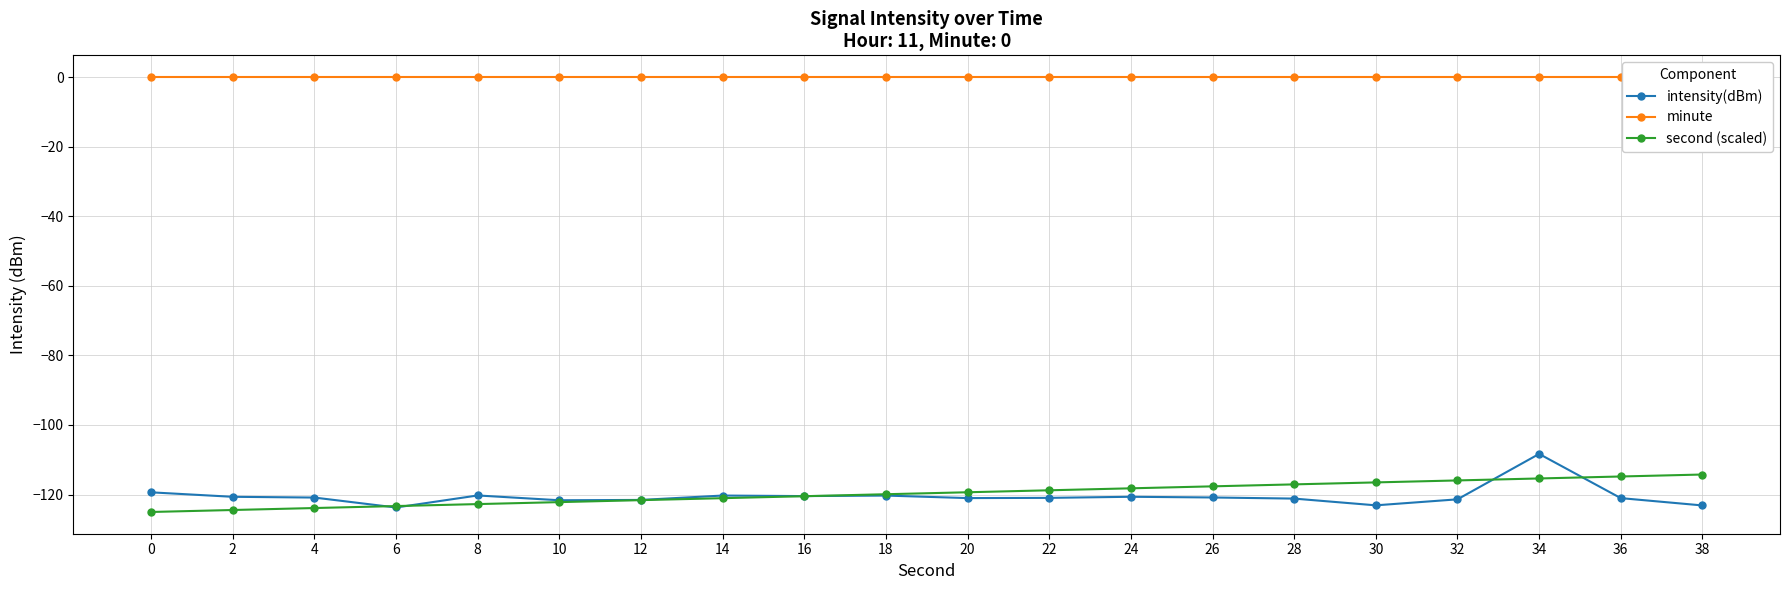

At which label is second (scaled) closest to -119?

22